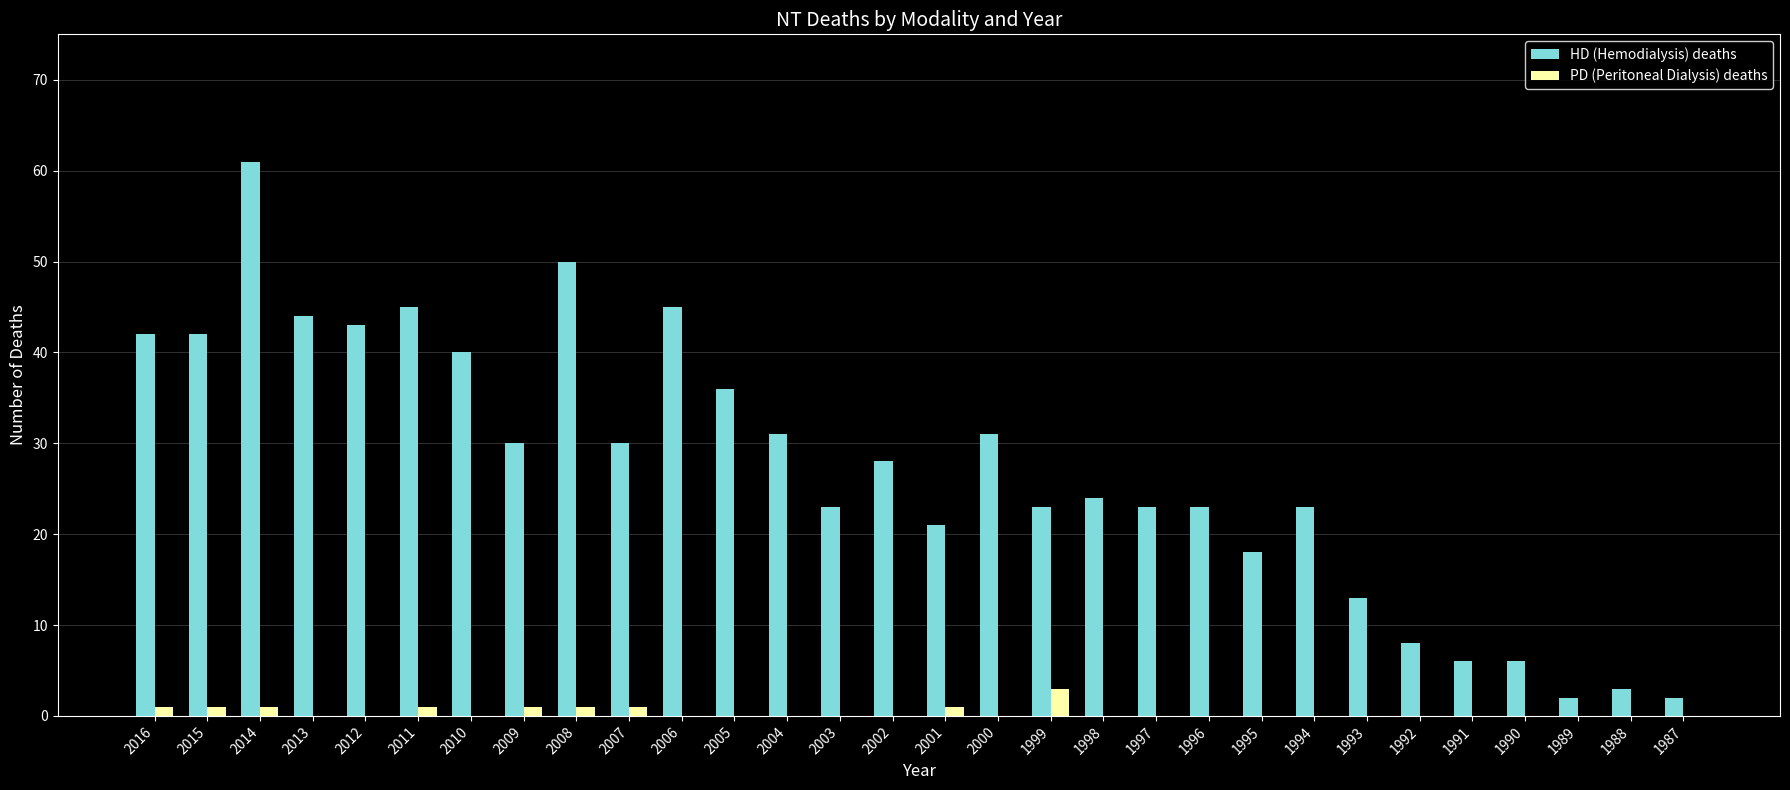

What is the sum of all PD (Peritoneal Dialysis) deaths values?

11